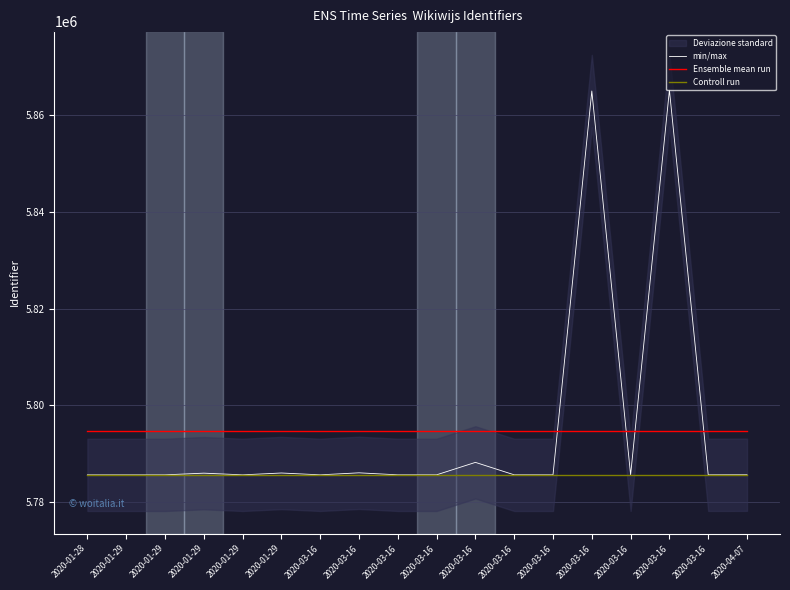

True or false: Controll run and Ensemble mean run intersect in this chart.

False